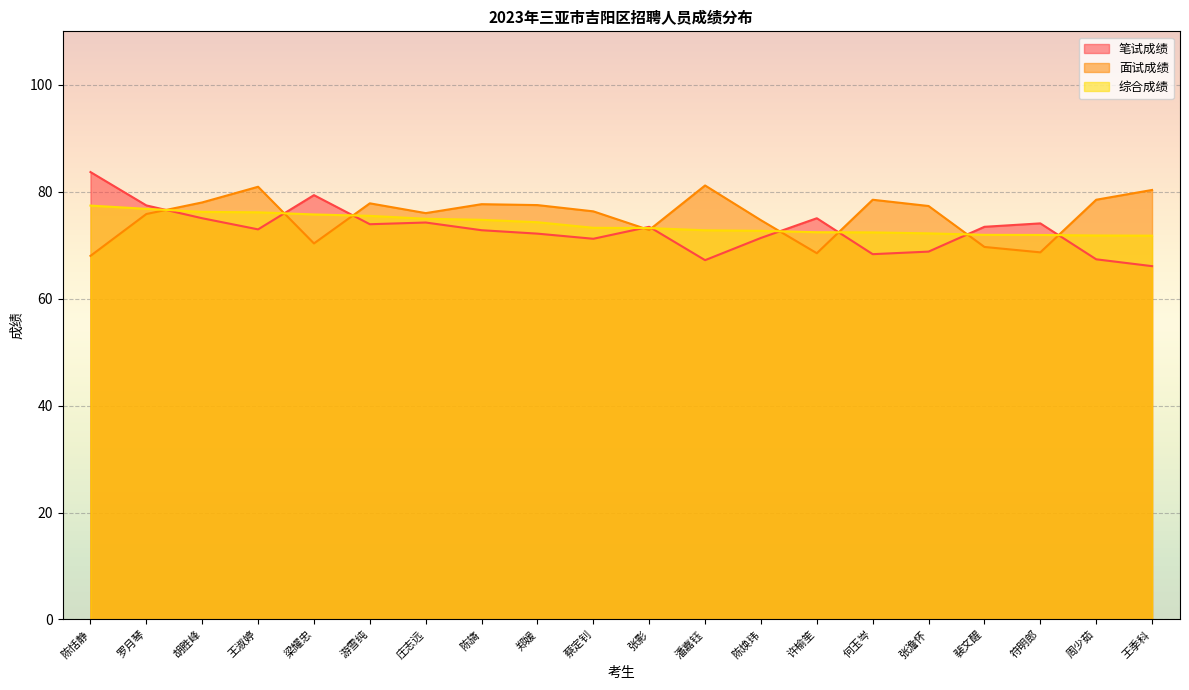

Is it true that 面试成绩 equals 127.9 at 郑媛?

False